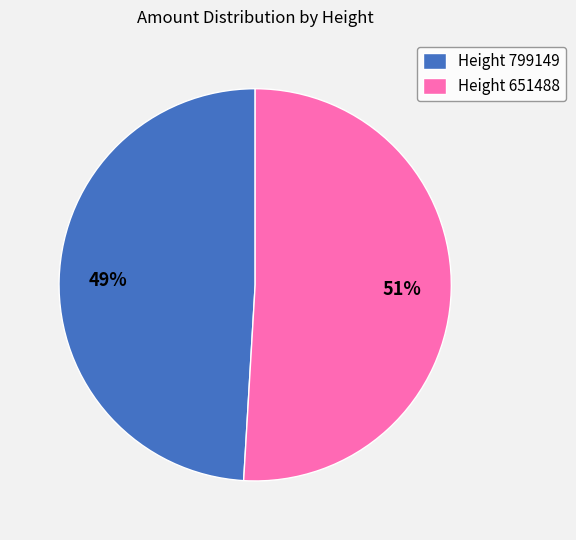

To the nearest percent, what percentage of the pie is Height 799149?

49%